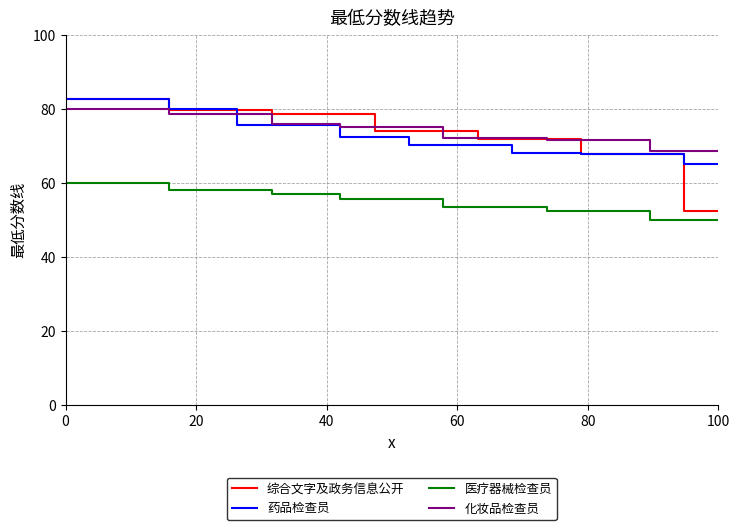

Which series has the widest spread of values?

综合文字及政务信息公开